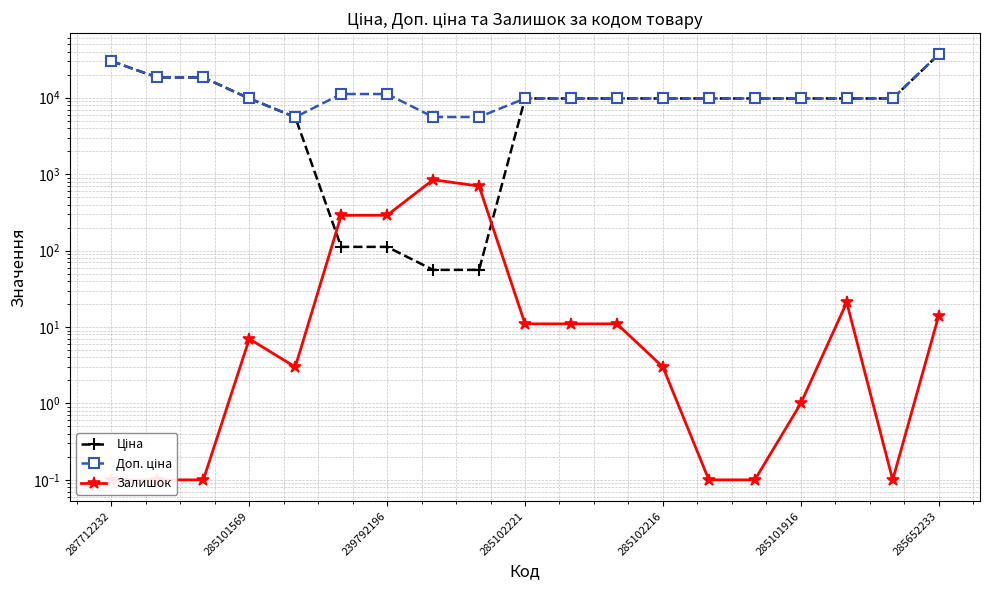

True or false: Ціна and Доп. ціна intersect in this chart.

False